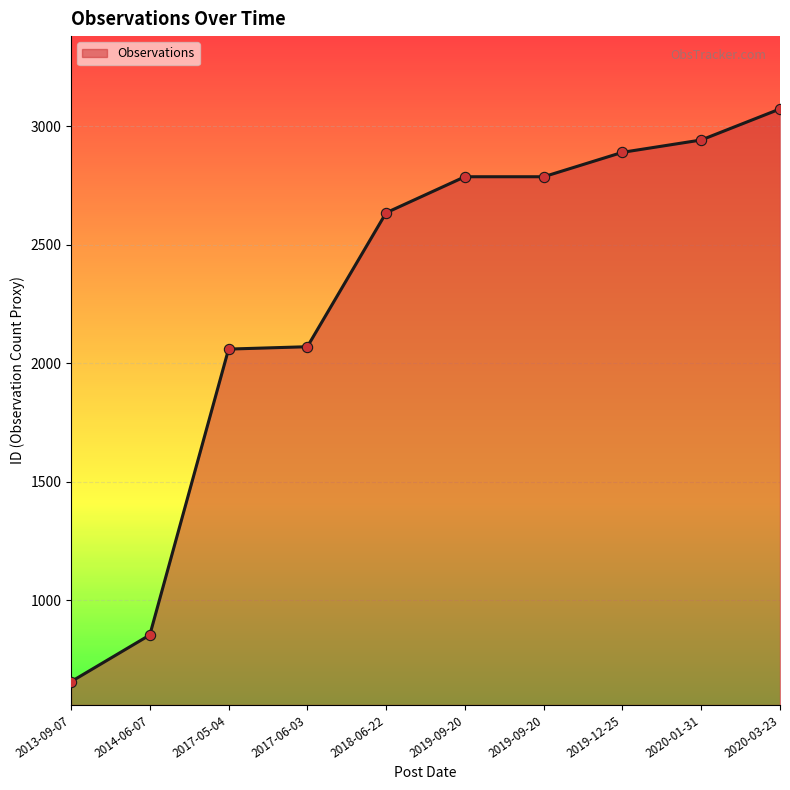

How many lines are shown in the chart?

1